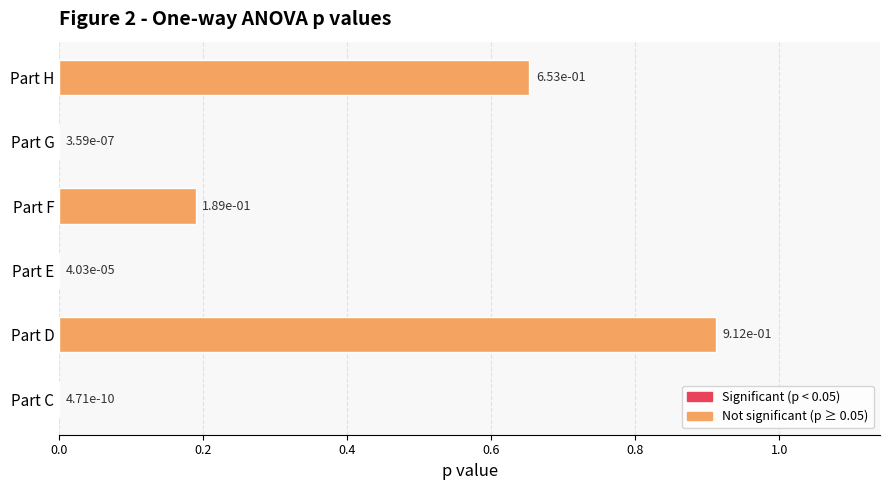

What is the change in value from Part D to Part G?

-0.9